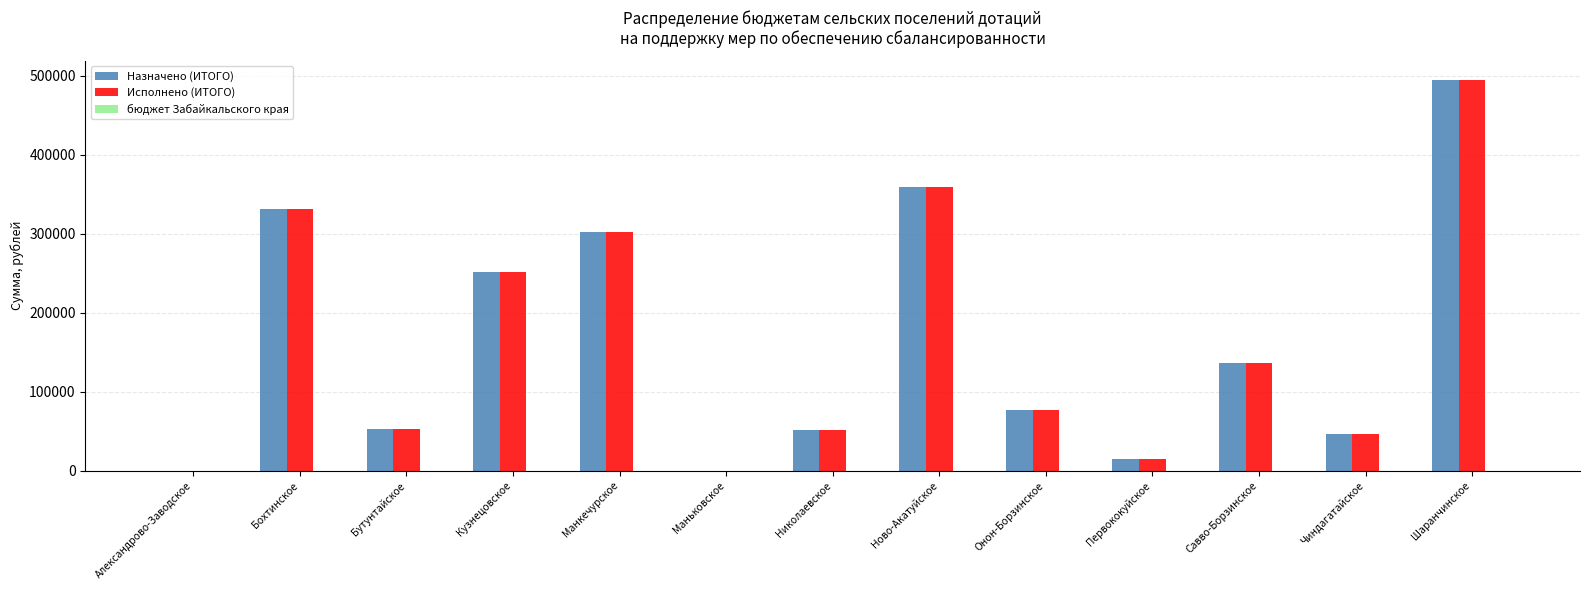

What is the total value across all series at Бутунтайское?

104600